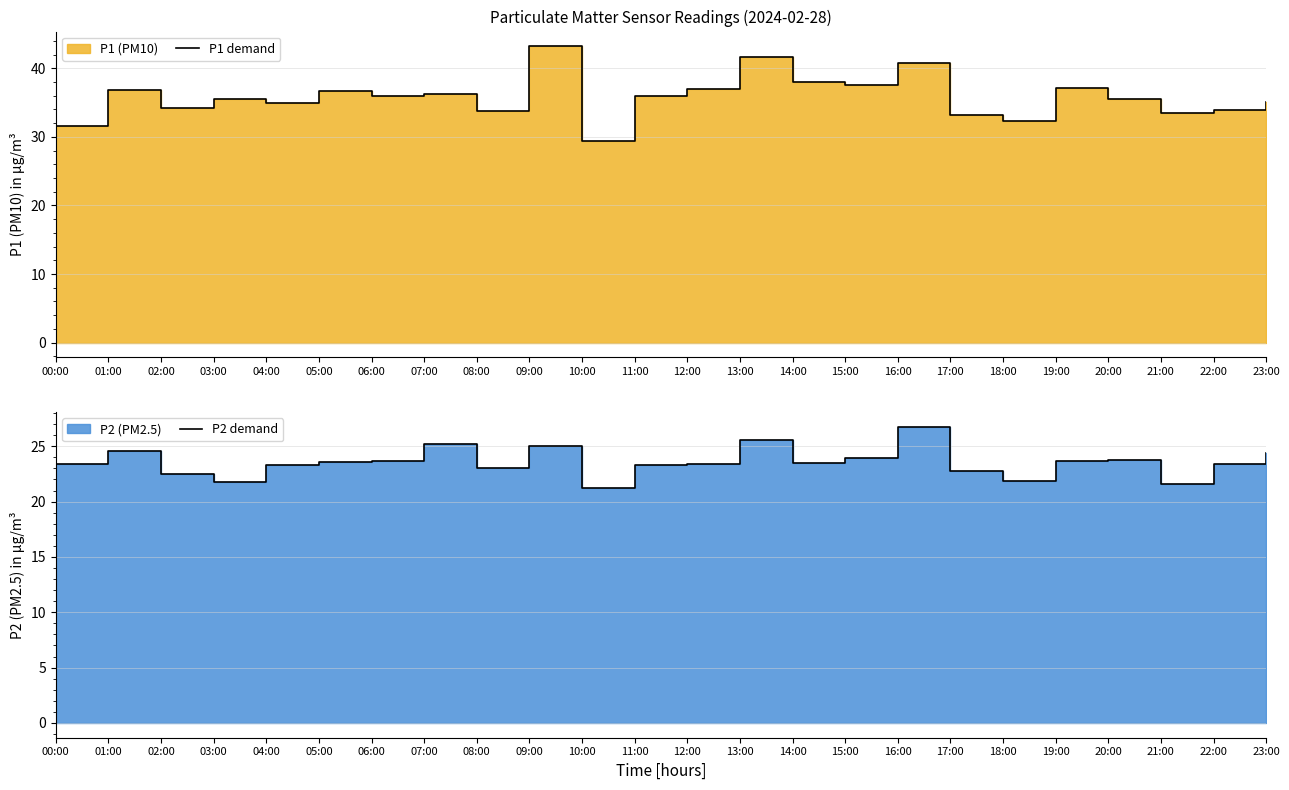

What is the minimum value shown in the chart?

21.2